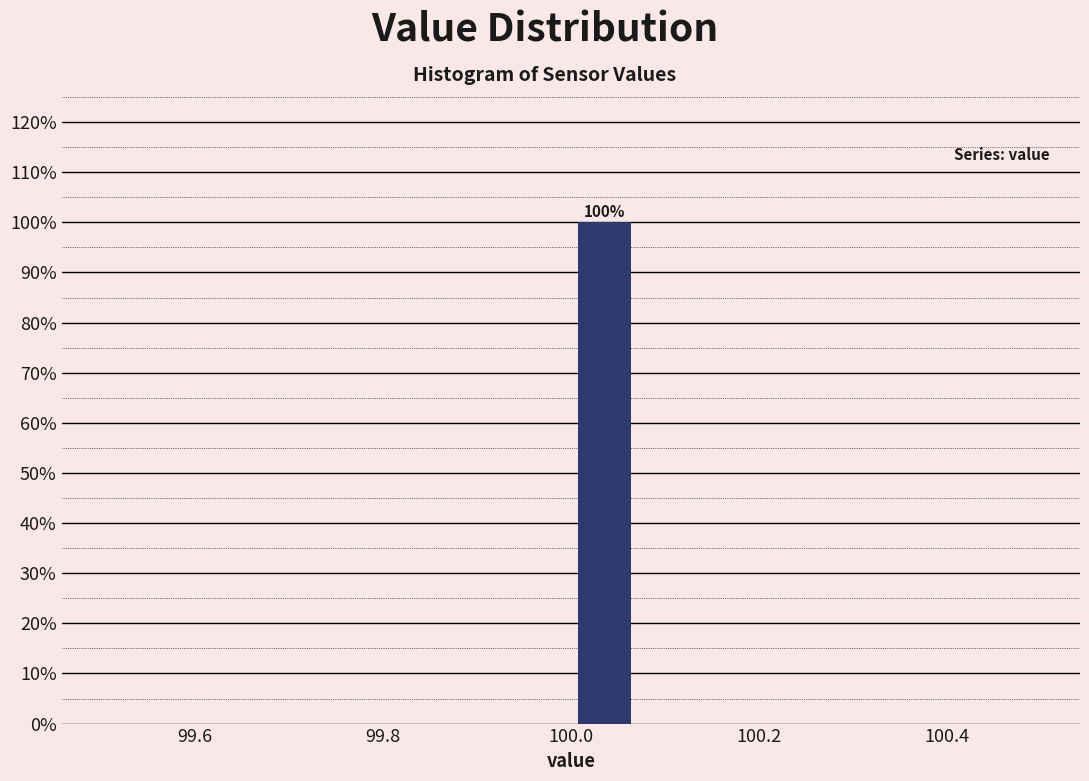

Read against the x-axis, roughly where is the centre of the tallest bar?

100.04